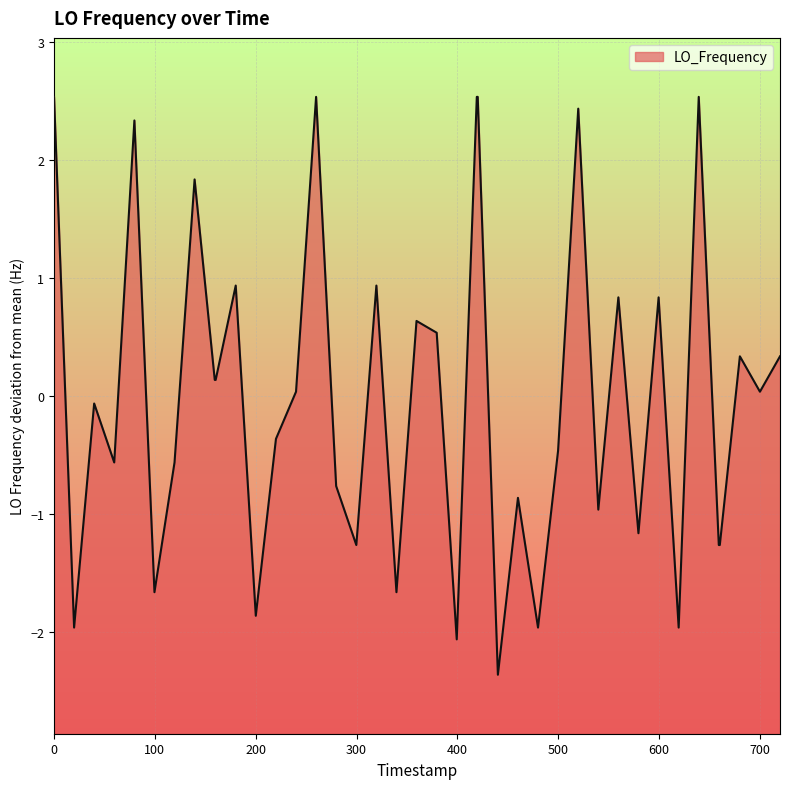

What is the difference between the maximum and minimum values?

4.9